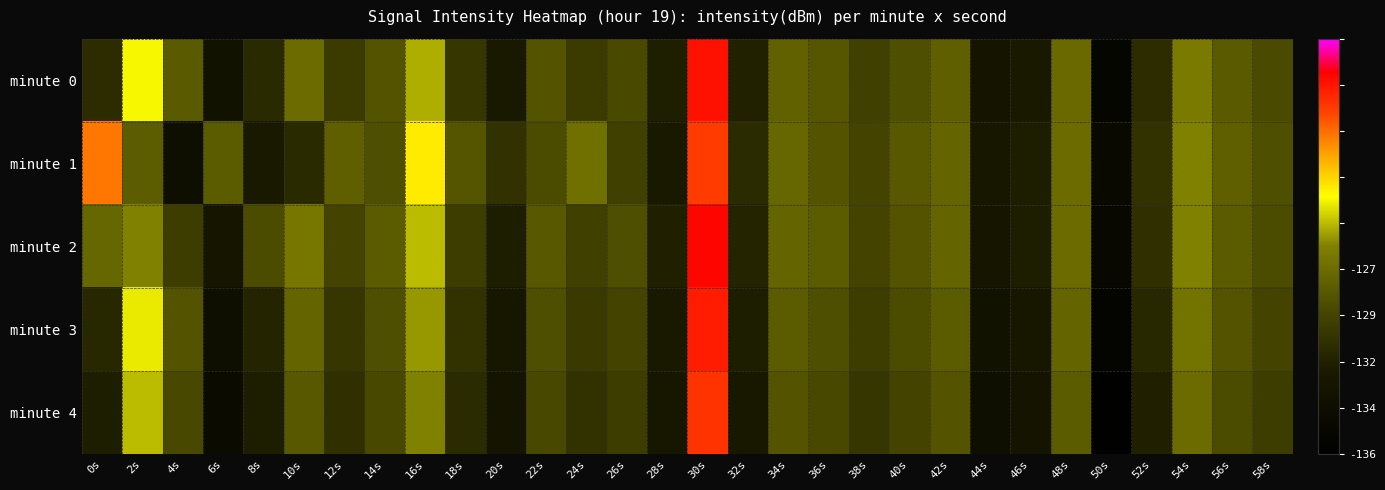

Rank the series by their maximum value, from lowest to highest.

minute 1, minute 4, minute 3, minute 0, minute 2